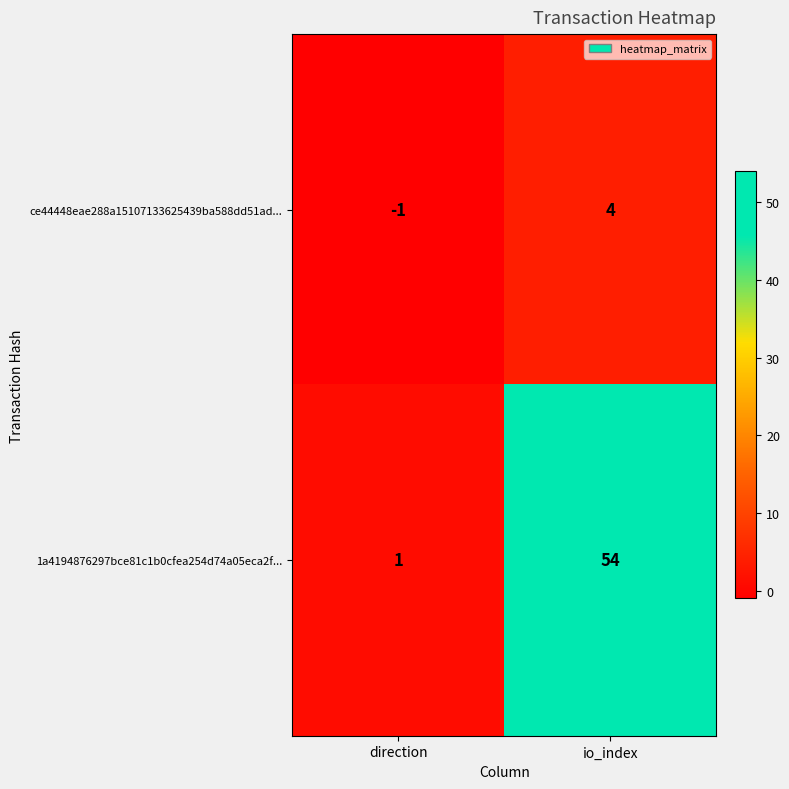

At how many categories does at least one series exceed 14?

1